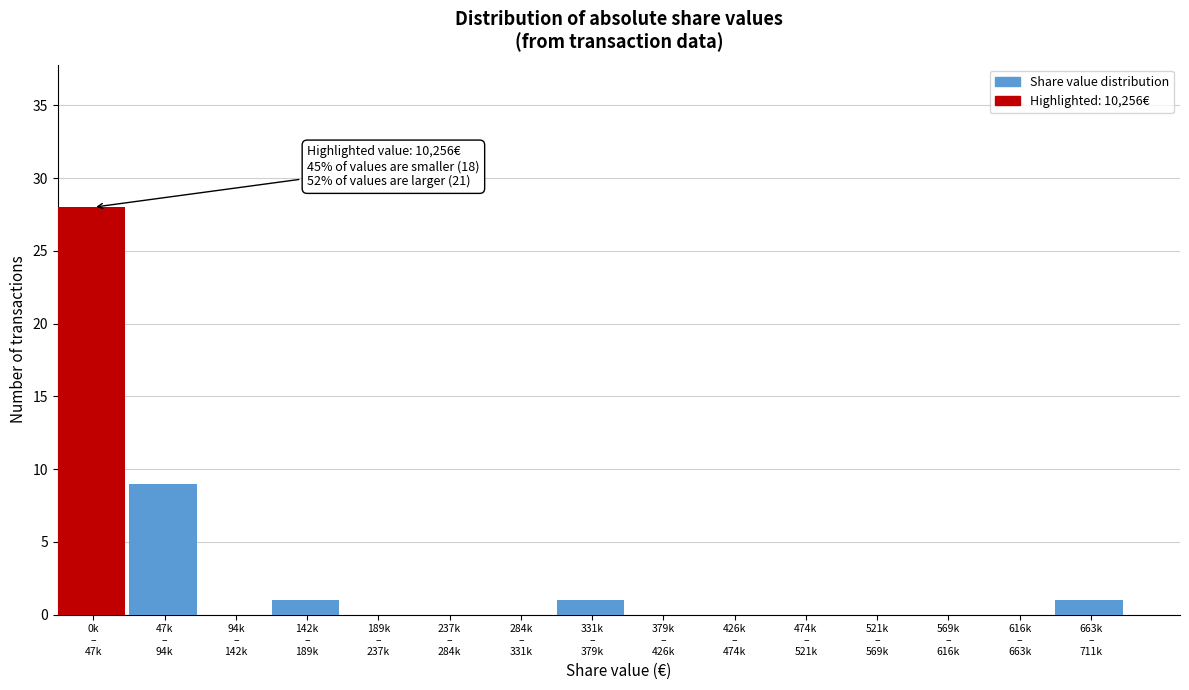

What is the maximum value shown in the chart?

28